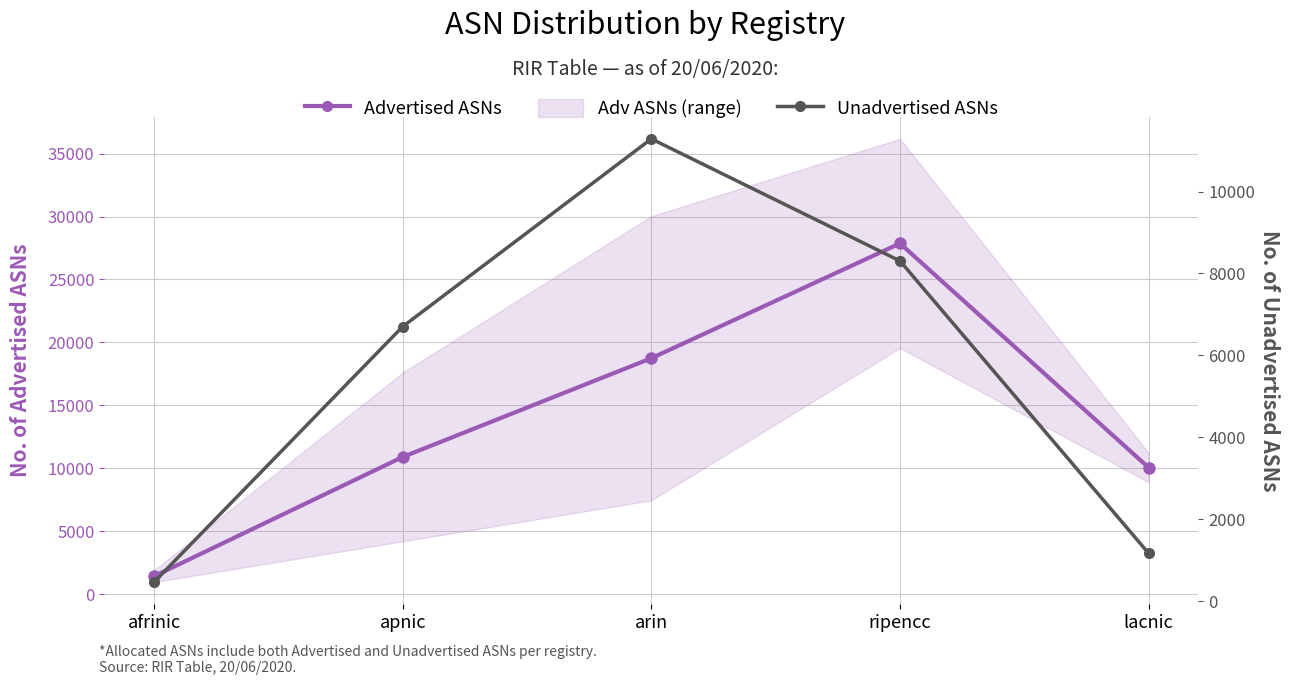

Does the chart have visible grid lines?

Yes